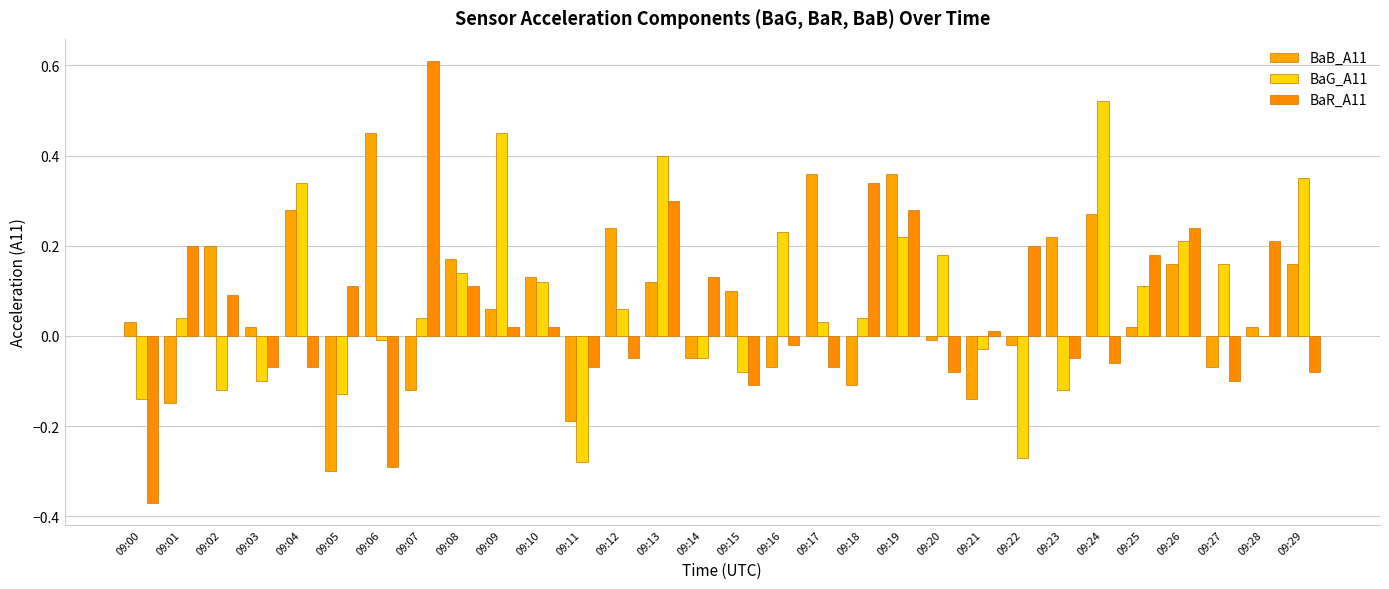

Where is BaB_A11 nearest to the value 0?

09:20